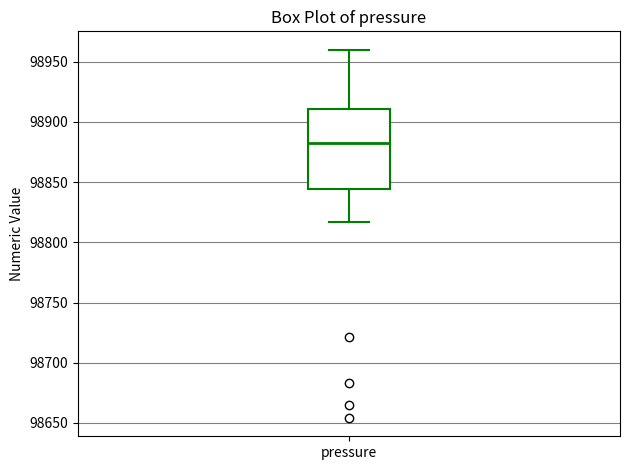

Where does the lower whisker of the box for pressure end on the y-axis? The values are not printed on the chart, so give them approximately, as read against the axis.

98815